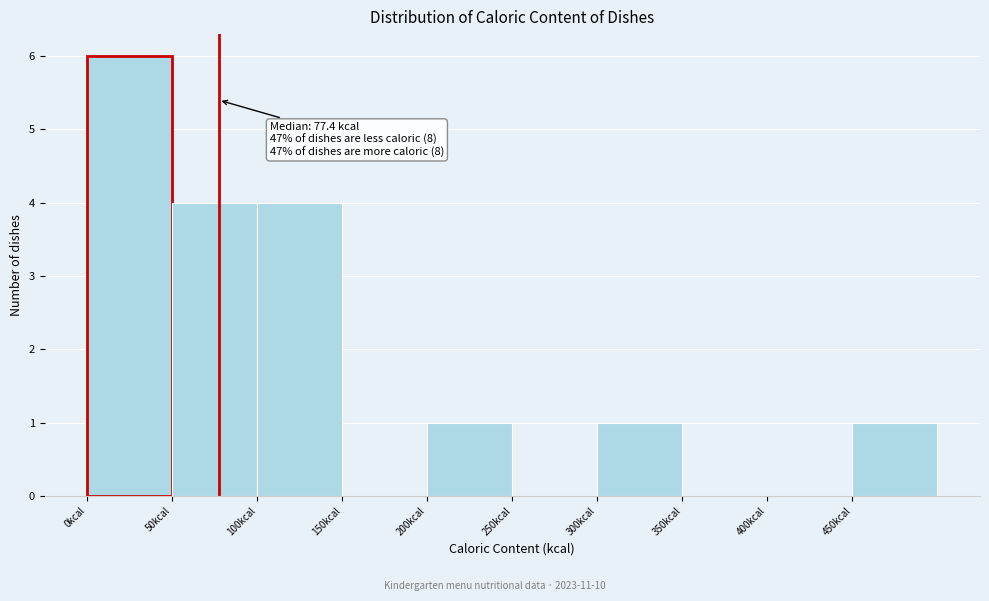

Which range on the x-axis has the tallest bar?

0 to 50